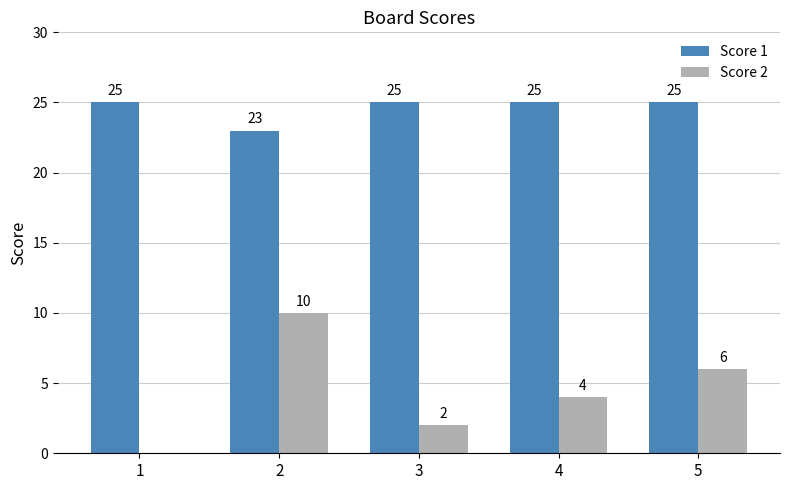

What is the sum of all Score 1 values?

123